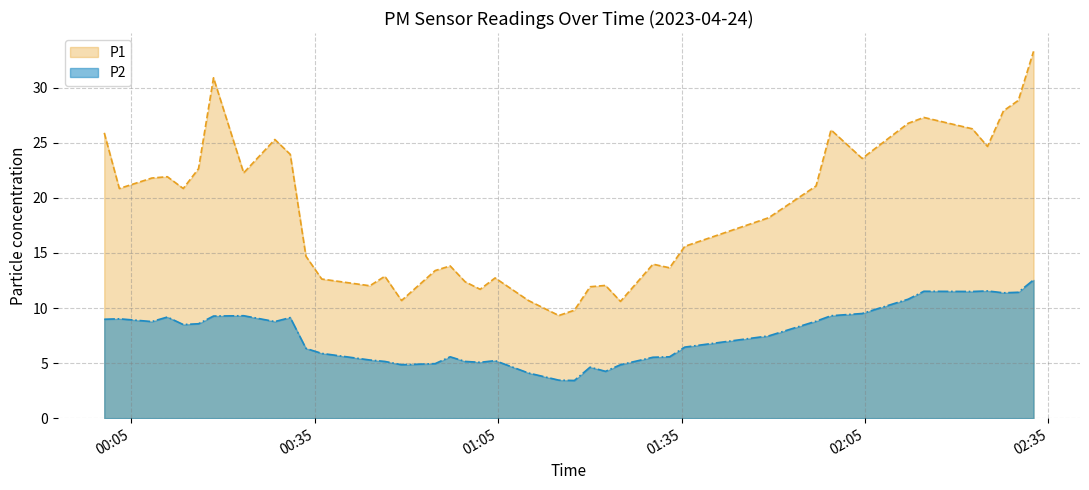

Rank the series by their maximum value, from lowest to highest.

P2, P1